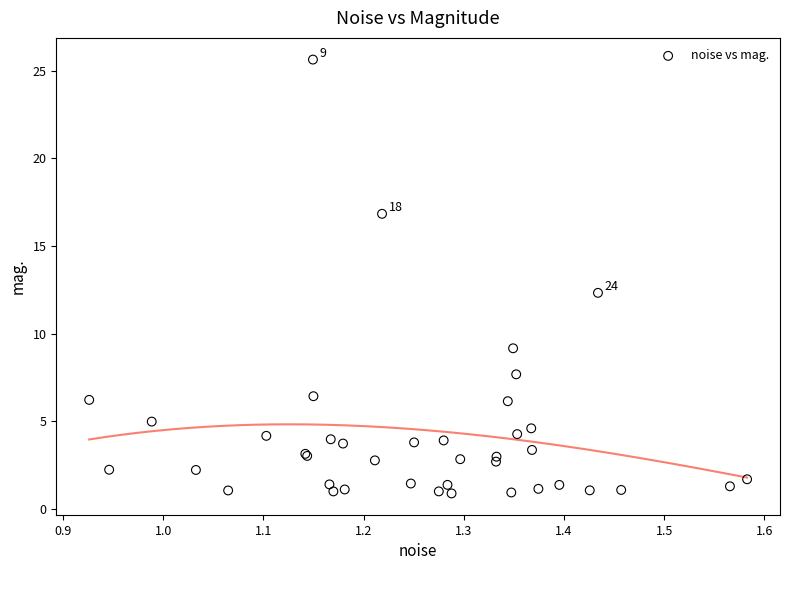

What Y value in the scatter plot is closest to 13?

12.3